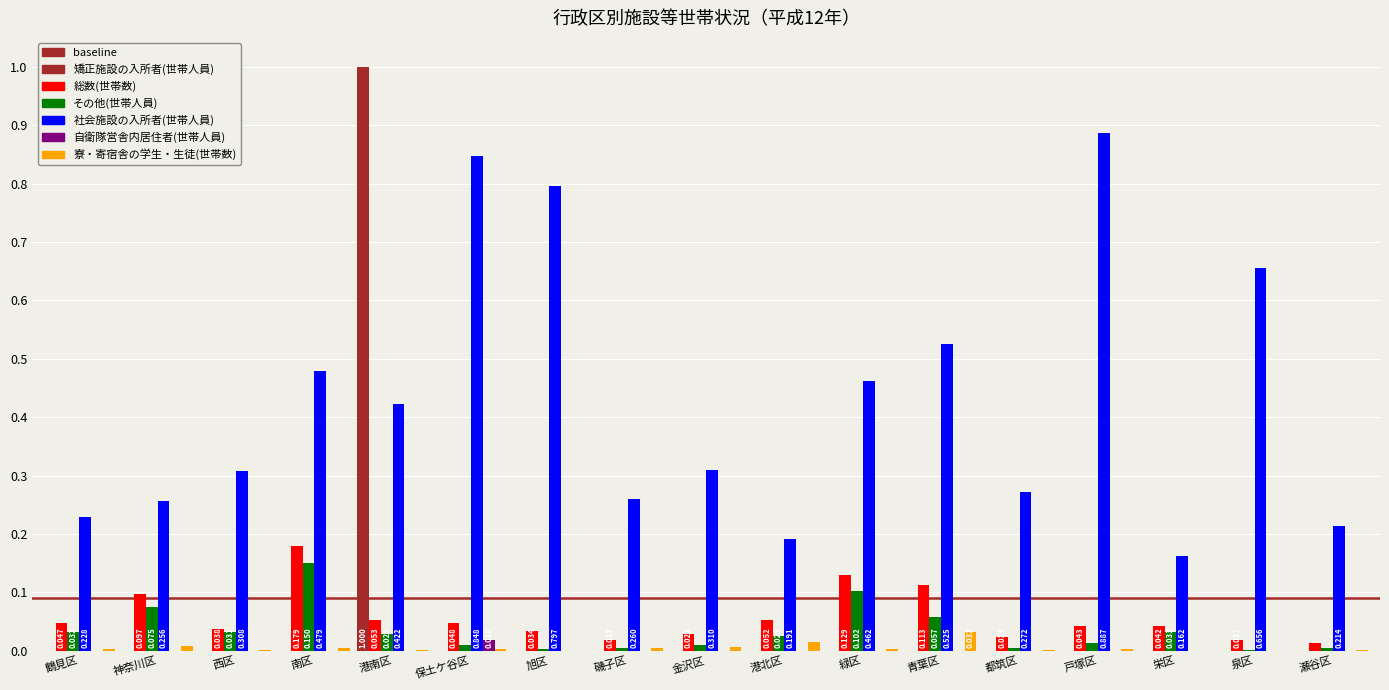

Which series has the largest total across all categories?

社会施設の入所者(世帯人員)